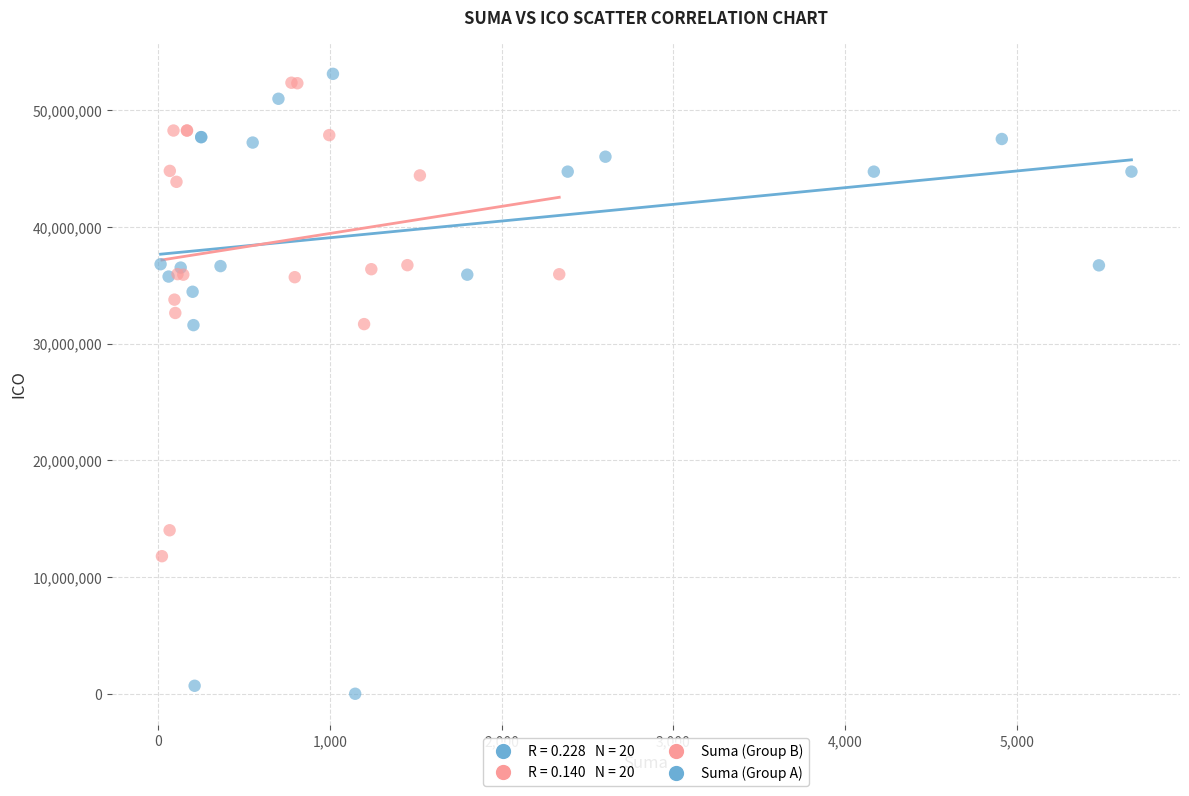

Which series contains the lowest Y value?

Suma (Group A)